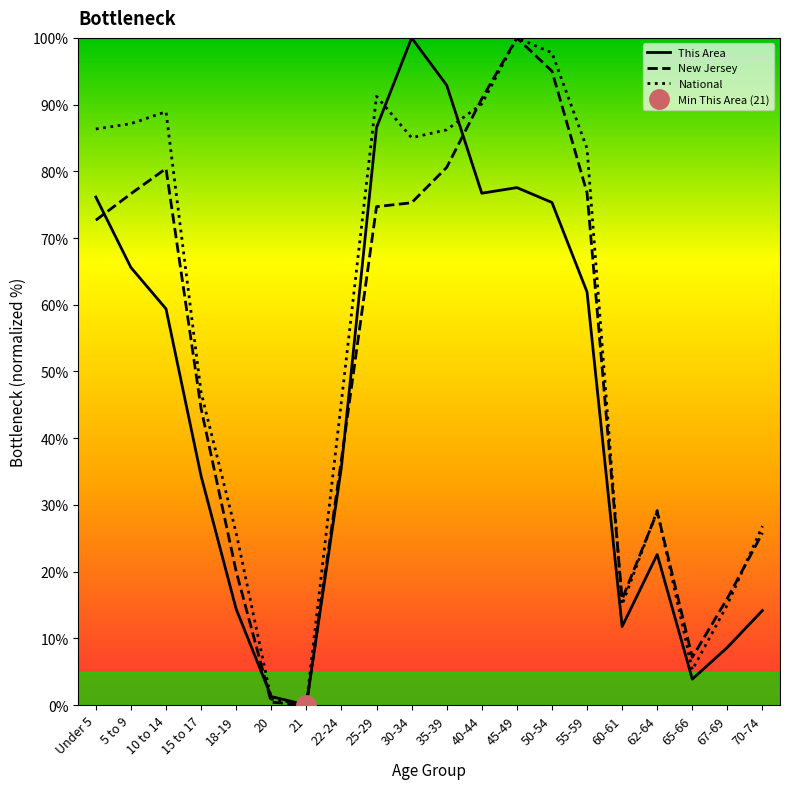

At 62-64, list the series in order from smallest to largest.

This Area, New Jersey, National